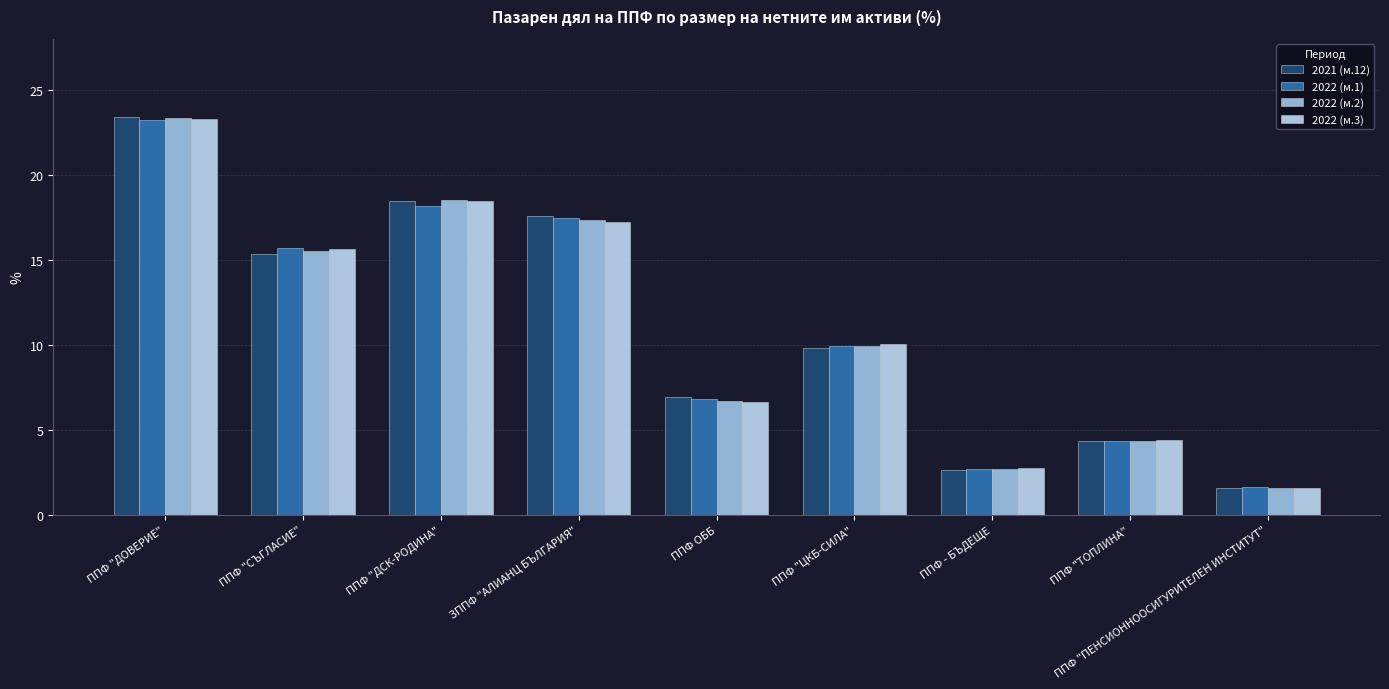

Does the chart contain any negative values?

No